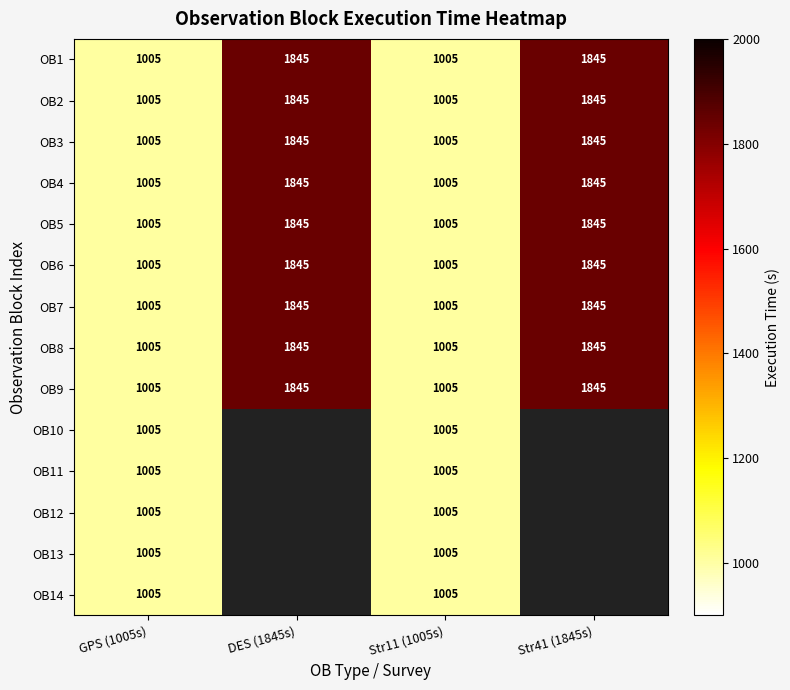

At which category does the chart reach its minimum across all series?

GPS (1005s)